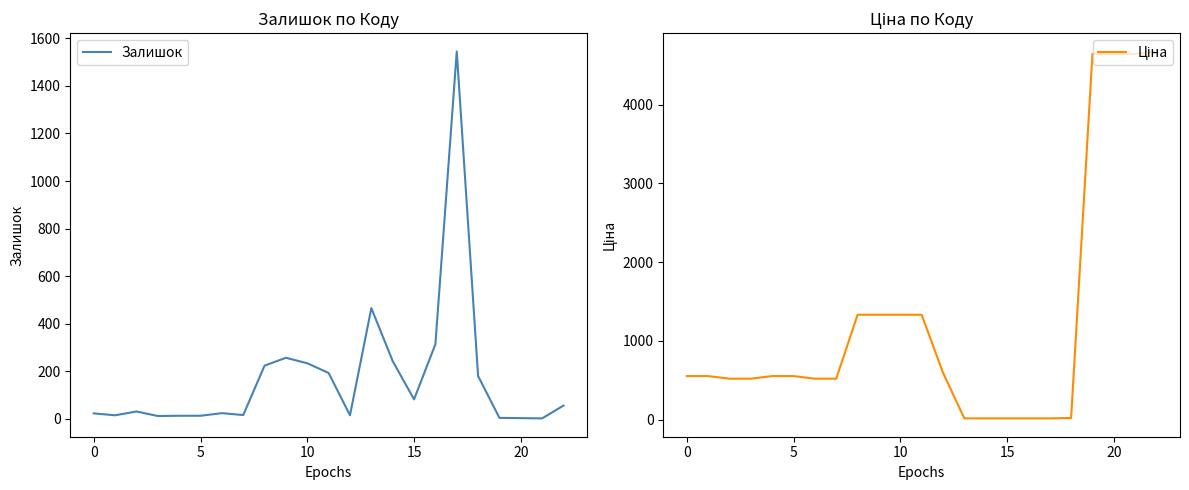

What is the value of the Ціна point at the 14th from the left?

15.8